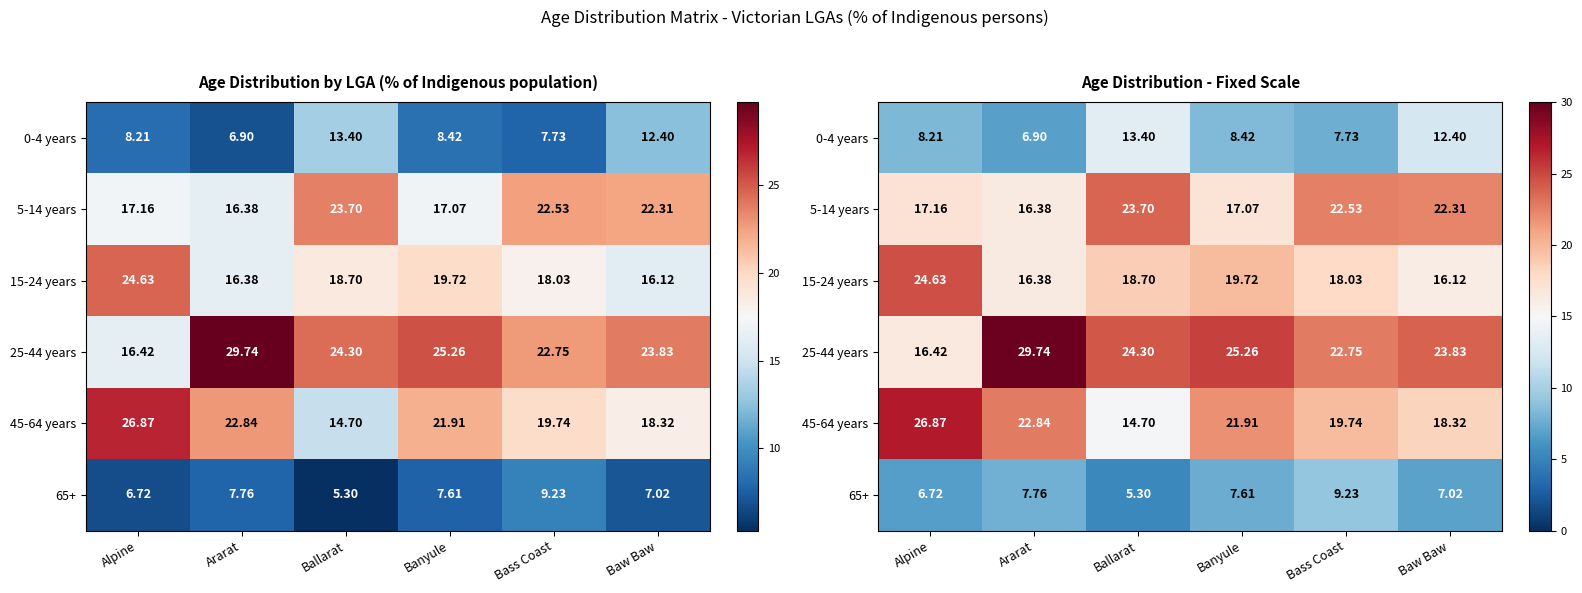

Which series has the widest spread of values?

25-44 years